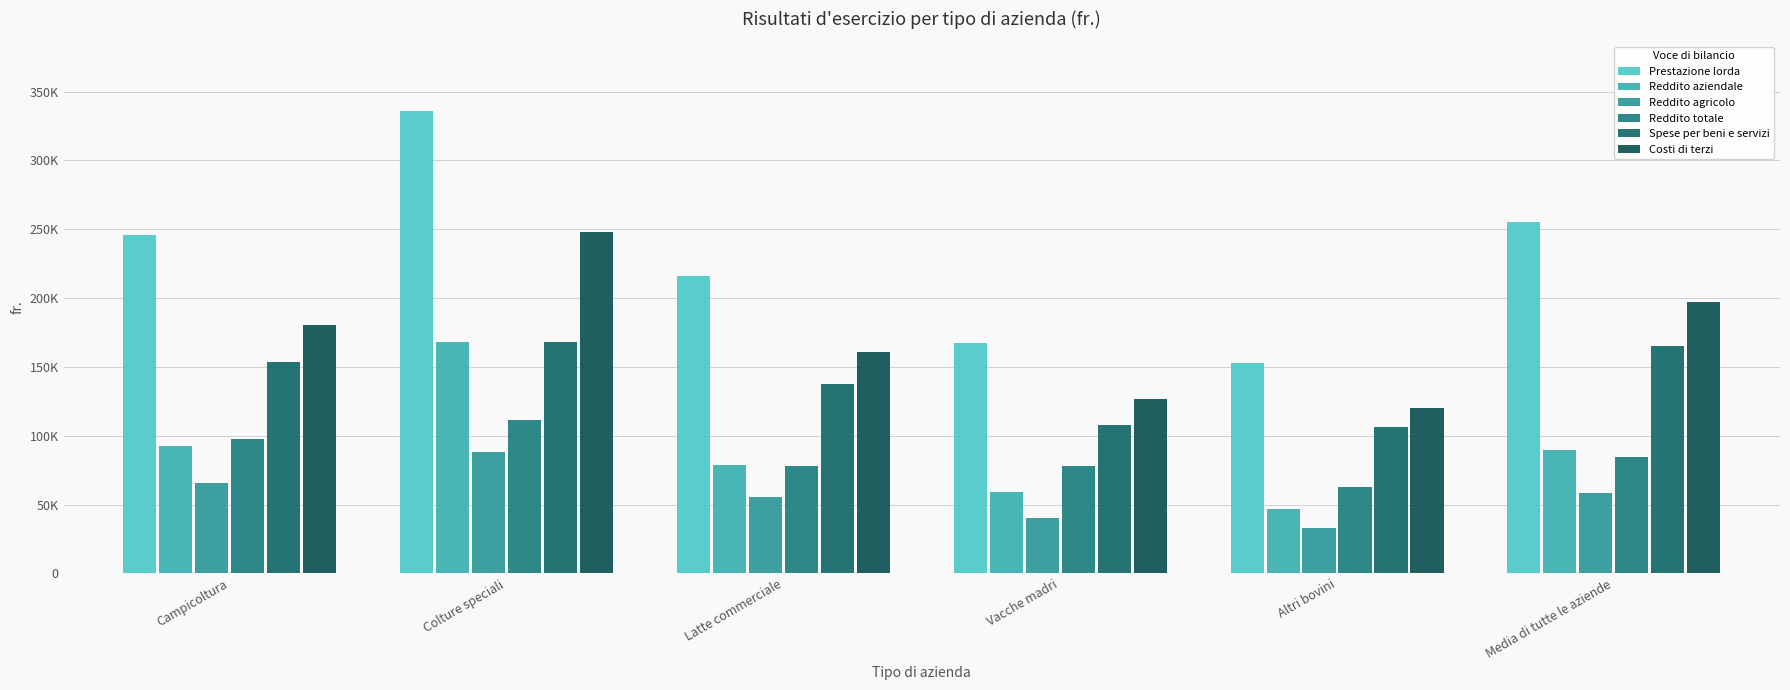

Are the bars horizontal?

No